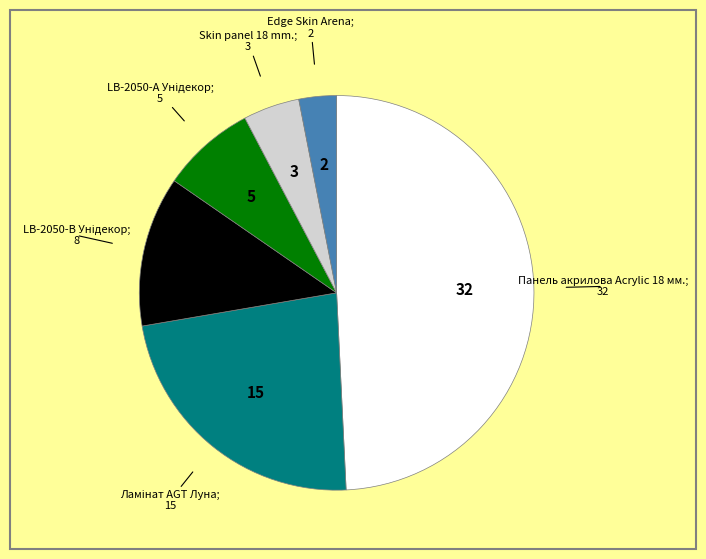

Is there a majority slice in this chart?

No